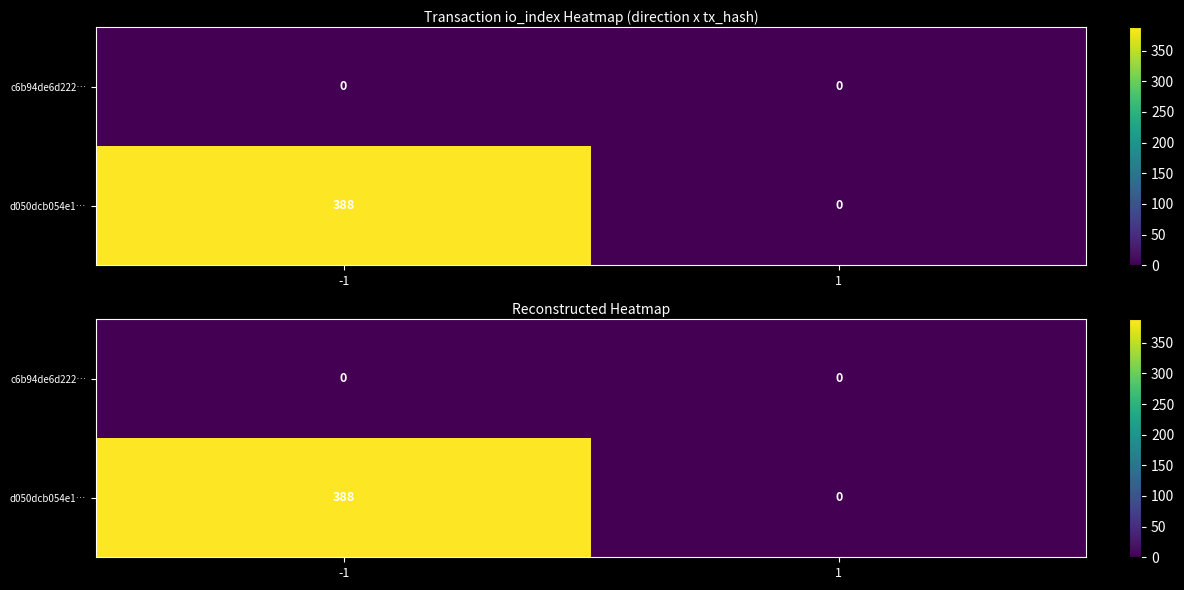

Rank the categories by c6b94de6d222… value from highest to lowest.

-1, 1